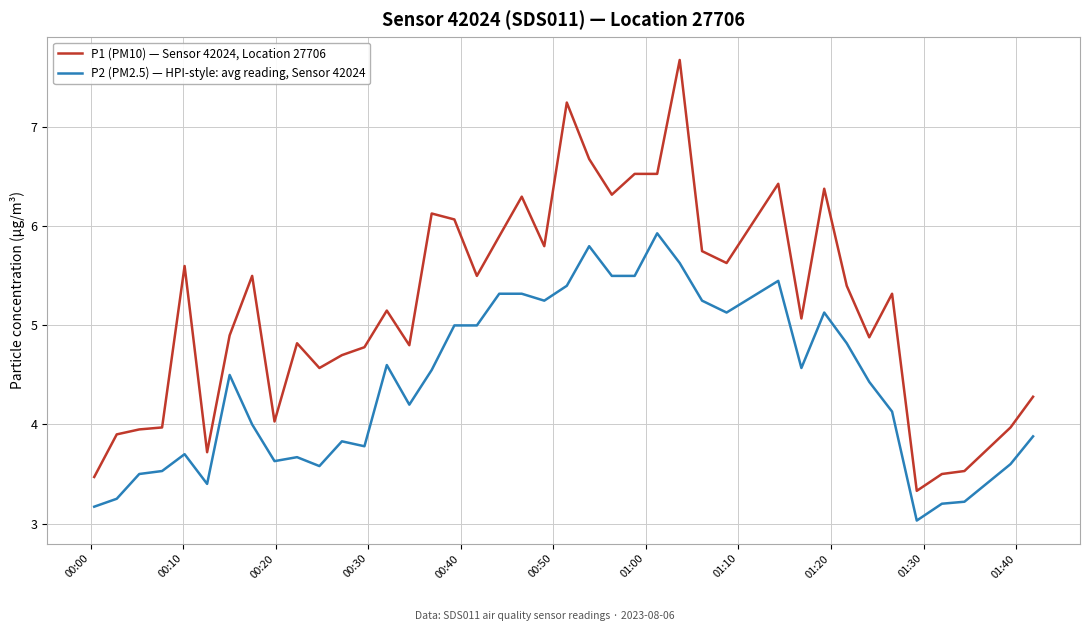

What are all the series names shown in the legend?

P1 (PM10) — Sensor 42024, Location 27706, P2 (PM2.5) — HPI-style: avg reading, Sensor 42024